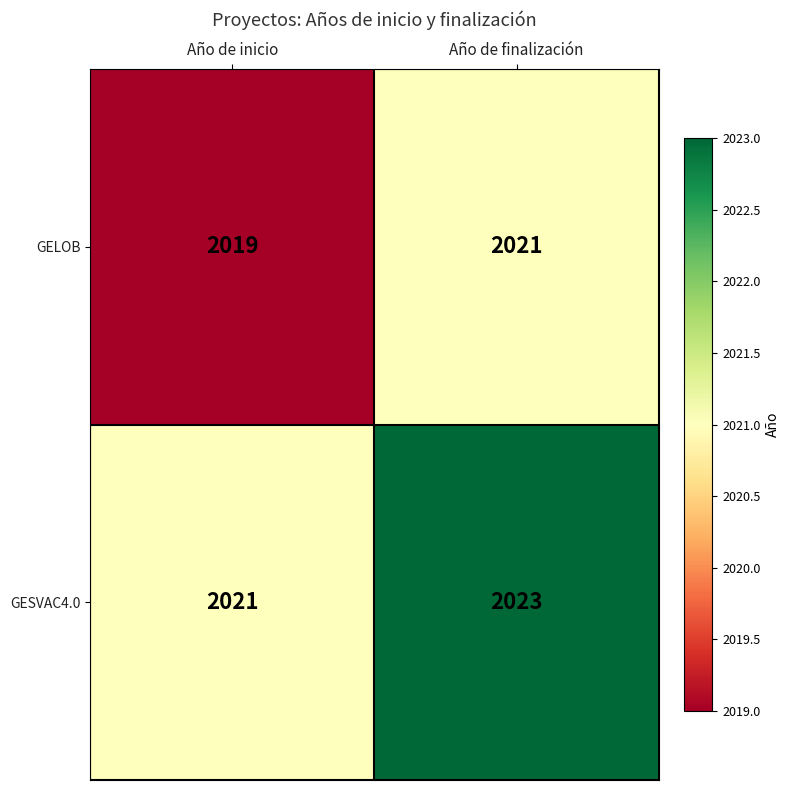

Reading right to left, transcribe all the data shown in this chart.

GELOB: 2021	2019
GESVAC4.0: 2023	2021